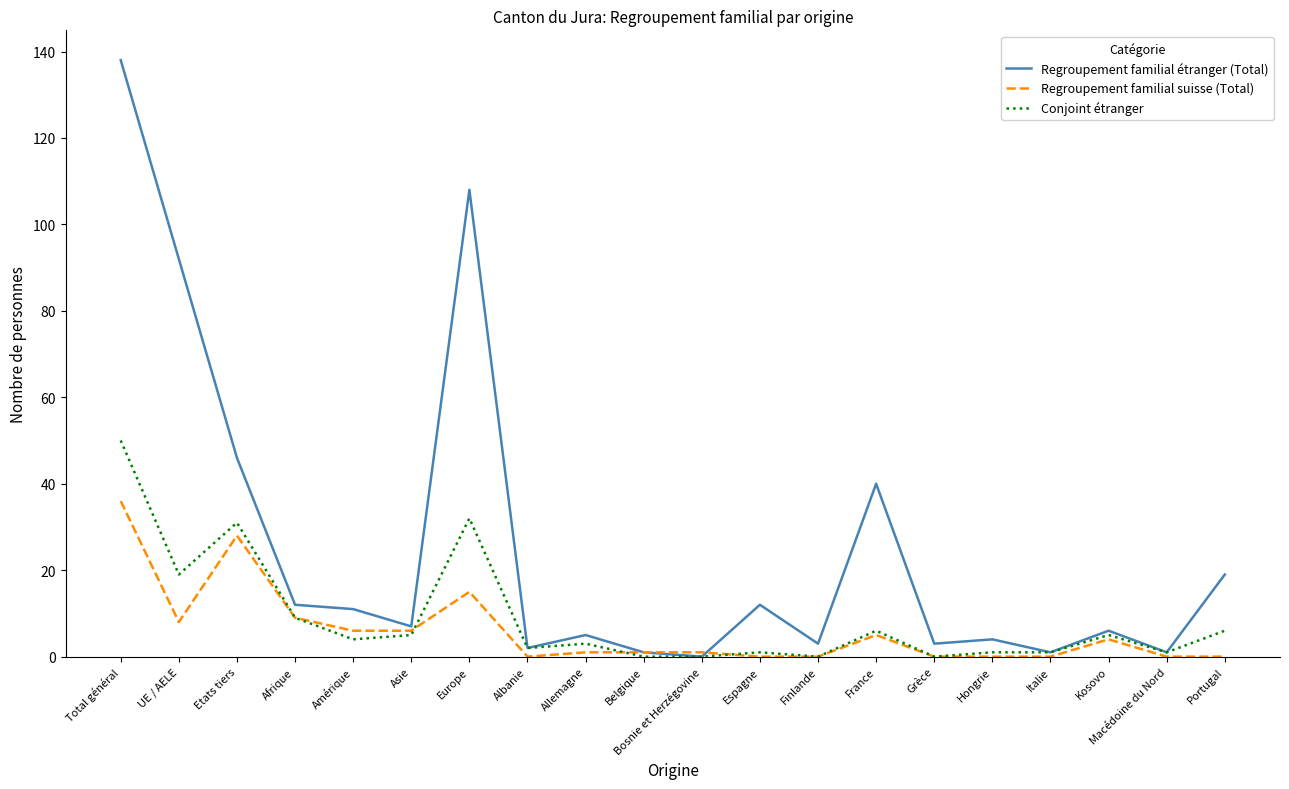

Reading left to right, what are all the values shown in this chart?

Regroupement familial étranger (Total): Total général=138	UE / AELE=92	Etats tiers=46	Afrique=12	Amérique=11	Asie=7	Europe=108	Albanie=2	Allemagne=5	Belgique=1	Bosnie et Herzégovine=0	Espagne=12	Finlande=3	France=40	Grèce=3	Hongrie=4	Italie=1	Kosovo=6	Macédoine du Nord=1	Portugal=19
Regroupement familial suisse (Total): Total général=36	UE / AELE=8	Etats tiers=28	Afrique=9	Amérique=6	Asie=6	Europe=15	Albanie=0	Allemagne=1	Belgique=1	Bosnie et Herzégovine=1	Espagne=0	Finlande=0	France=5	Grèce=0	Hongrie=0	Italie=0	Kosovo=4	Macédoine du Nord=0	Portugal=0
Conjoint étranger: Total général=50	UE / AELE=19	Etats tiers=31	Afrique=9	Amérique=4	Asie=5	Europe=32	Albanie=2	Allemagne=3	Belgique=0	Bosnie et Herzégovine=0	Espagne=1	Finlande=0	France=6	Grèce=0	Hongrie=1	Italie=1	Kosovo=5	Macédoine du Nord=1	Portugal=6